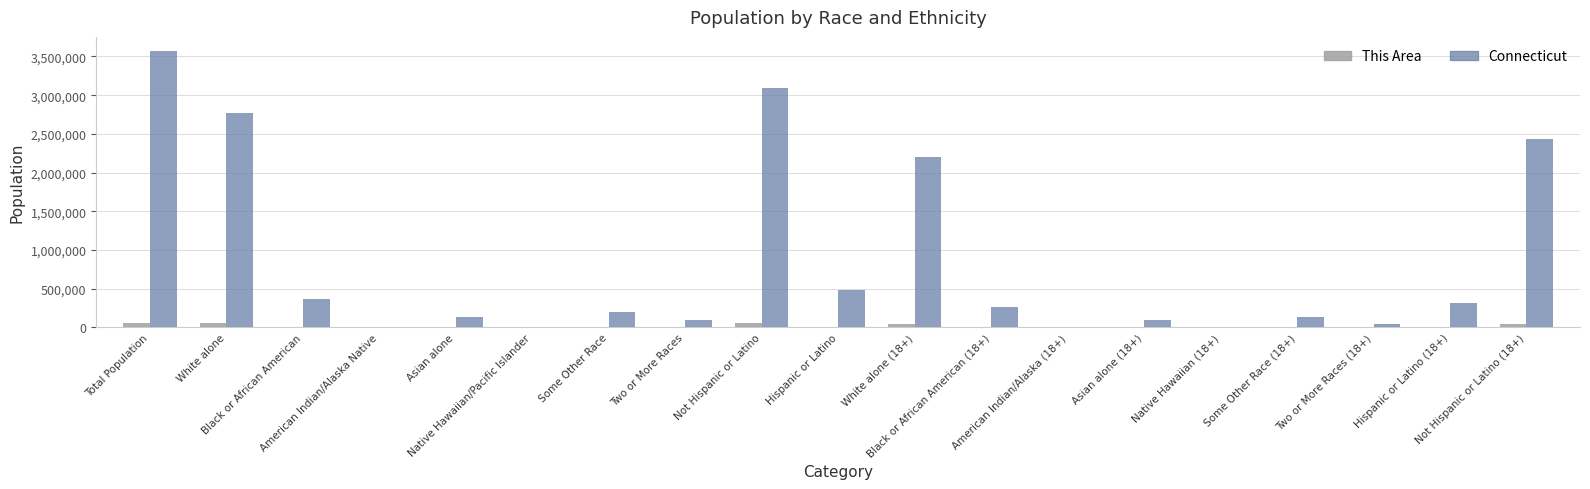

What is the sum of all Connecticut values?

16236455